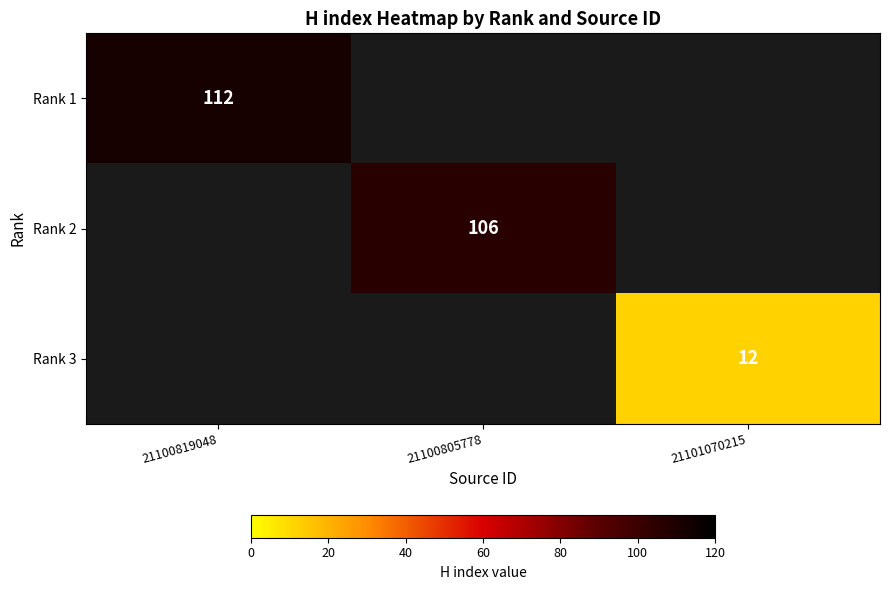

The value of Rank 2 at 21100805778 is 26. True or false?

False